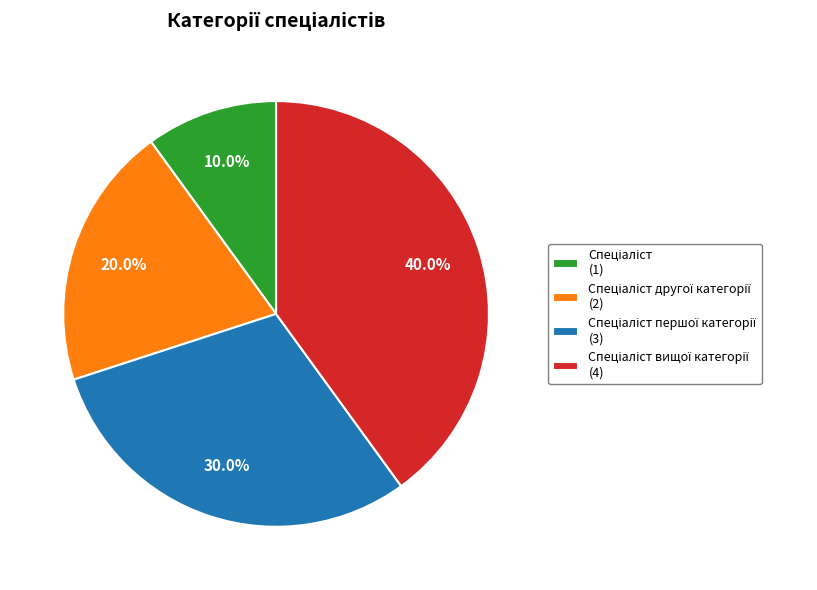

Is there a majority slice in this chart?

No